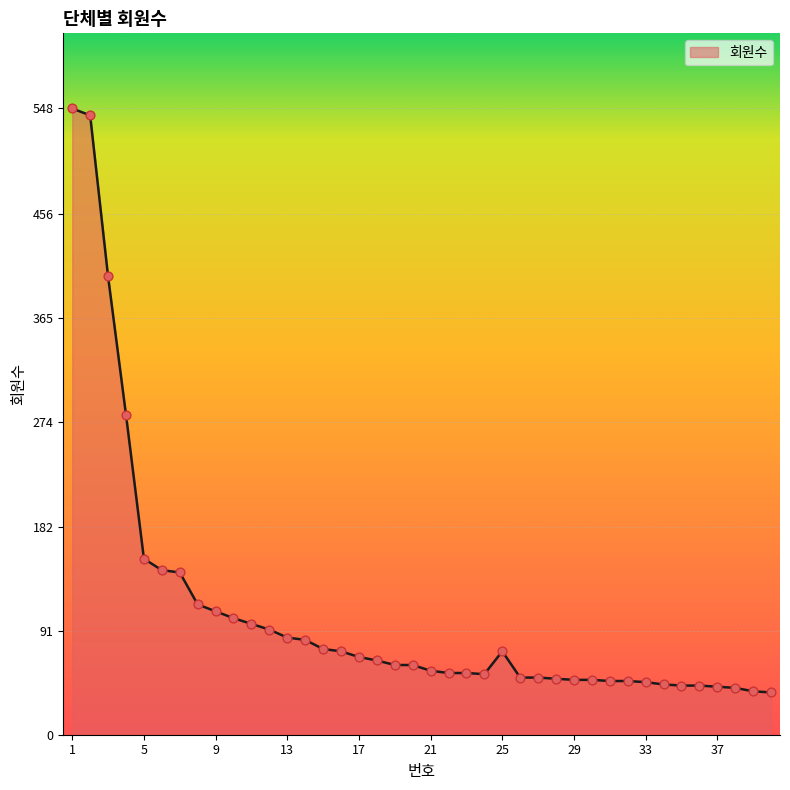

What is the difference between the maximum and minimum values?

511